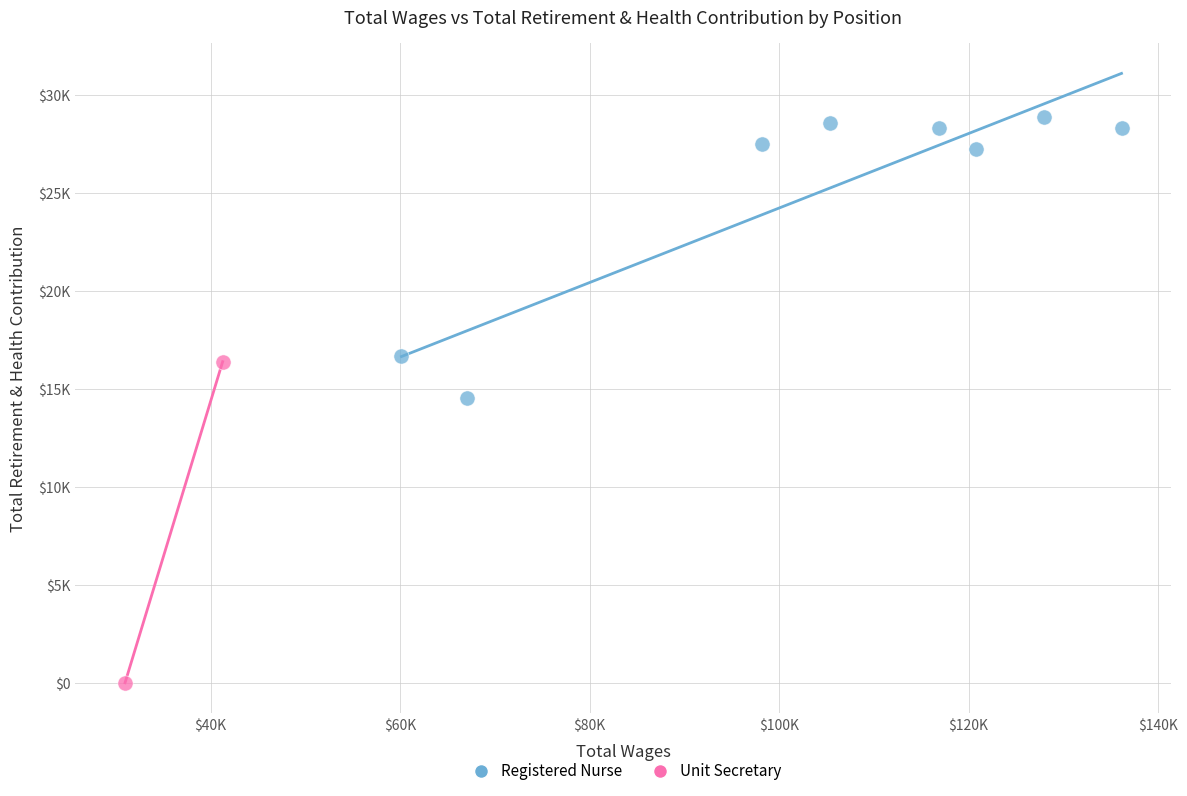

What are all the series names shown in the legend?

Registered Nurse, Unit Secretary